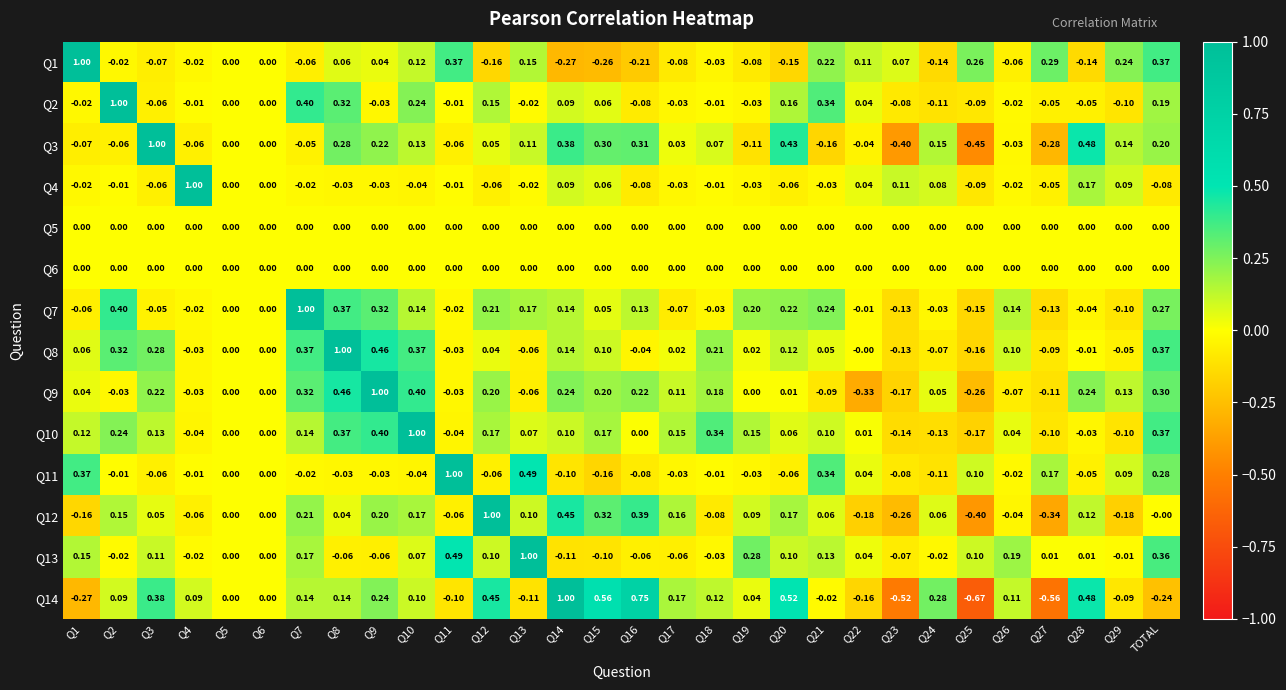

Is the value of Q14 at Q9 greater than the value of Q12 at Q8?

Yes